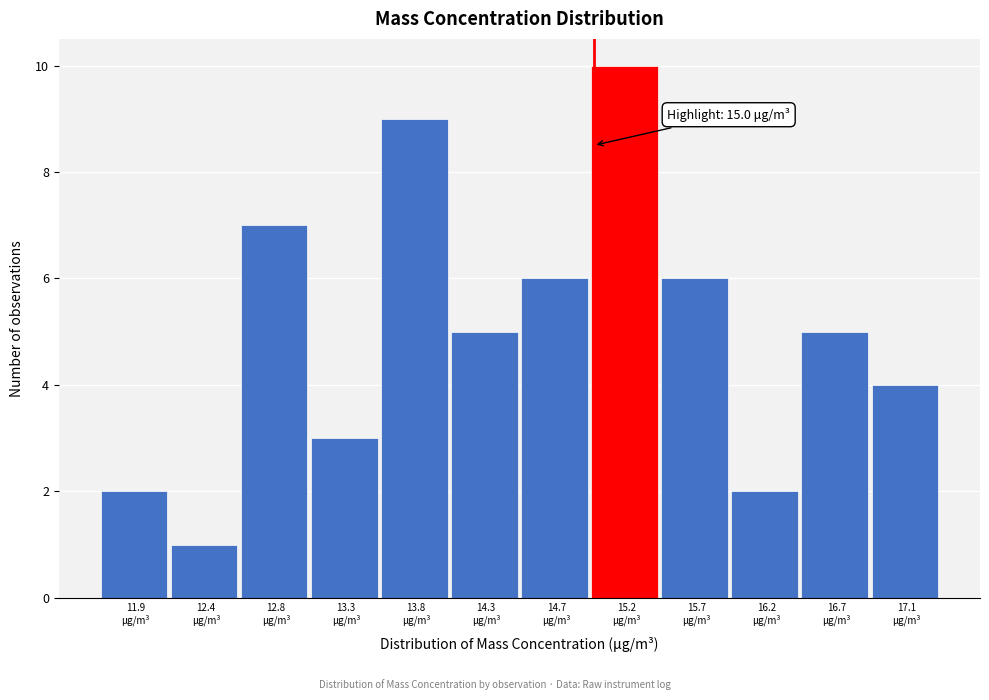

Which range on the x-axis has the tallest bar?

15.00 to 15.45